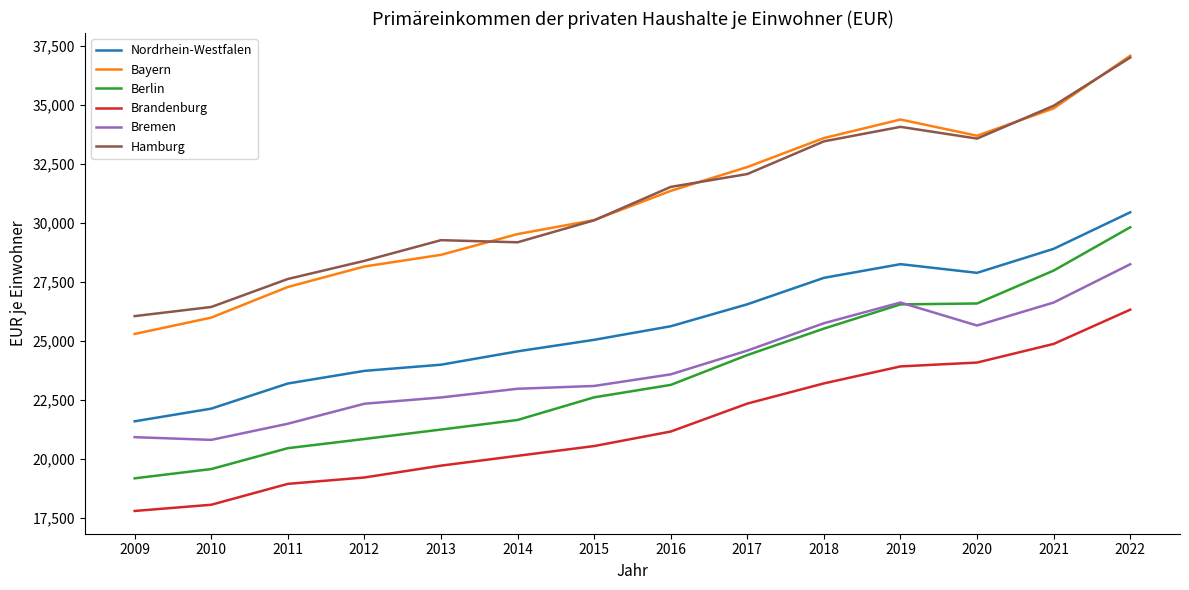

Where is Berlin nearest to the value 24504?

2017